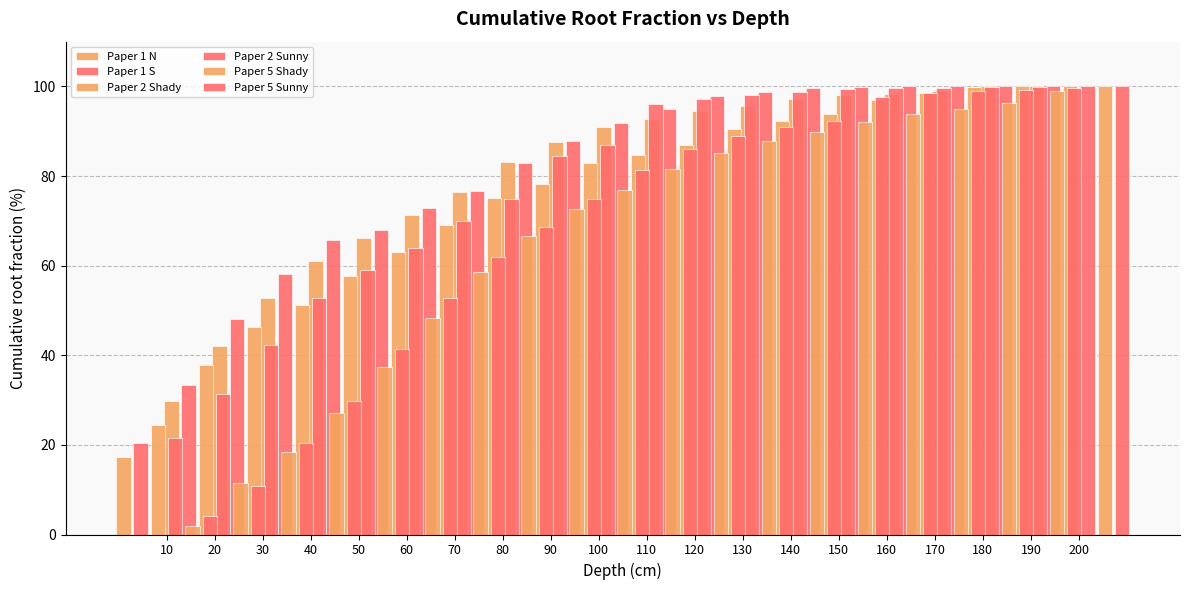

Read the Paper 2 Shady value at 90.

78.2